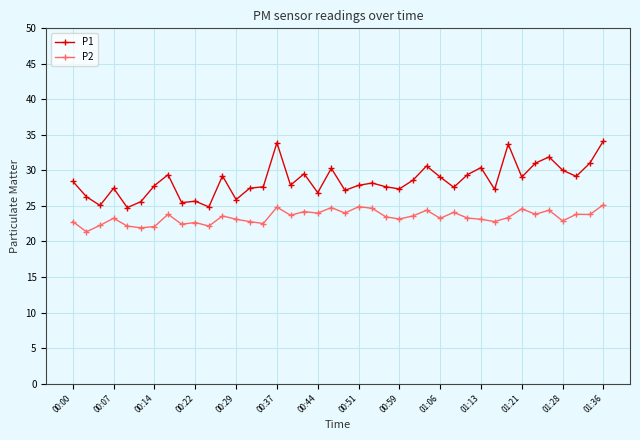

Which series has the largest range (max minus min)?

P1